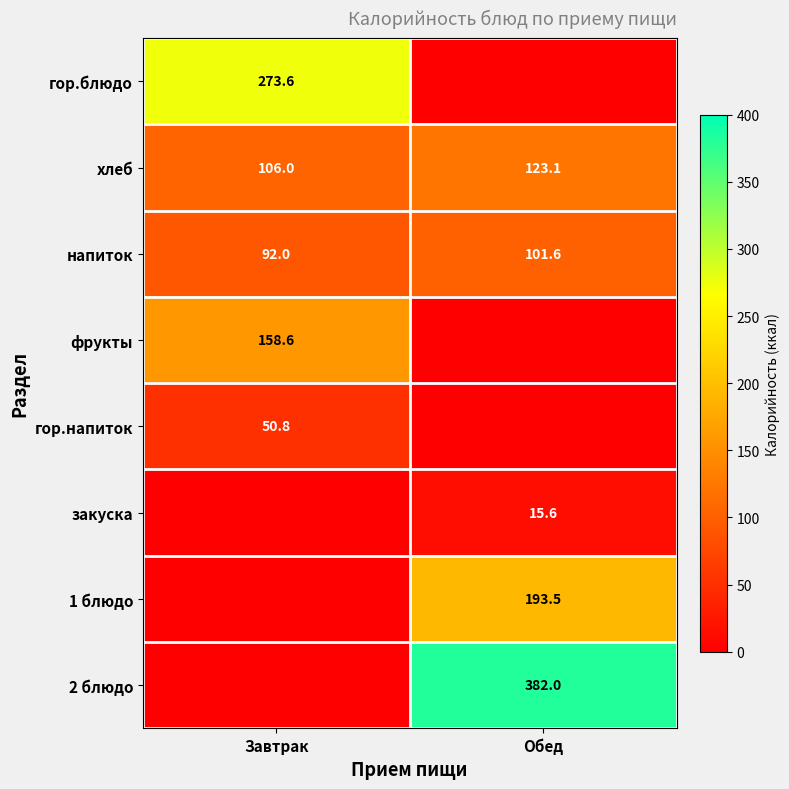

The 2 блюдо series shows 382.0 at Обед. True or false?

True